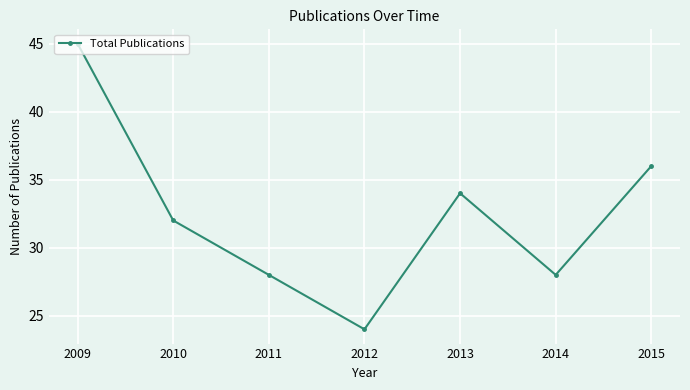

Approximately how many times larger is the value at 2011 compared to 2014?

1.0